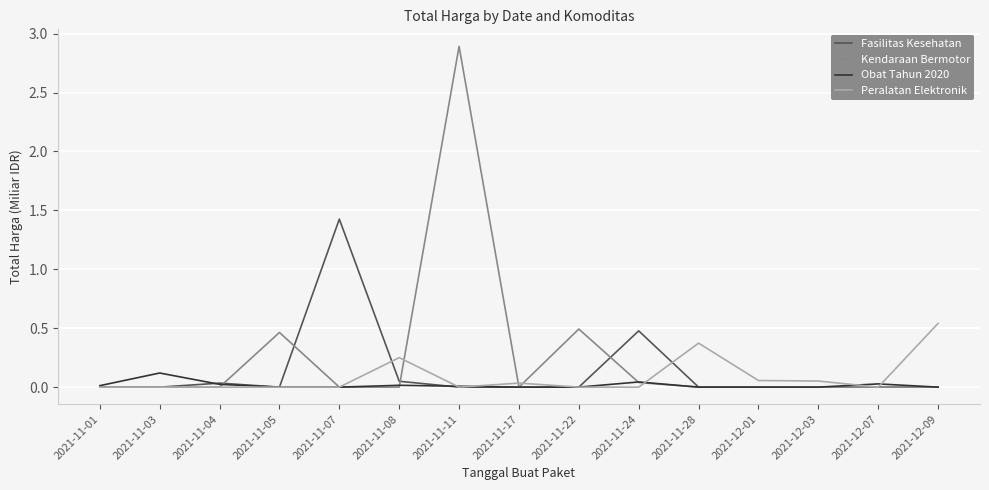

The value of Peralatan Elektronik at 2021-12-07 is 0.0. True or false?

True